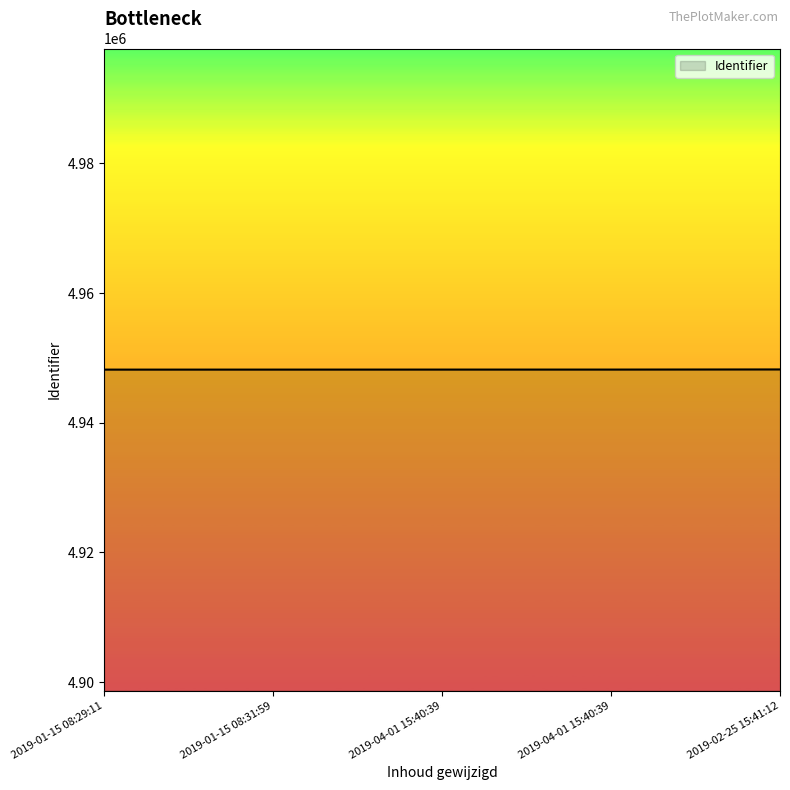

Does the chart display data point markers on the line(s)?

No